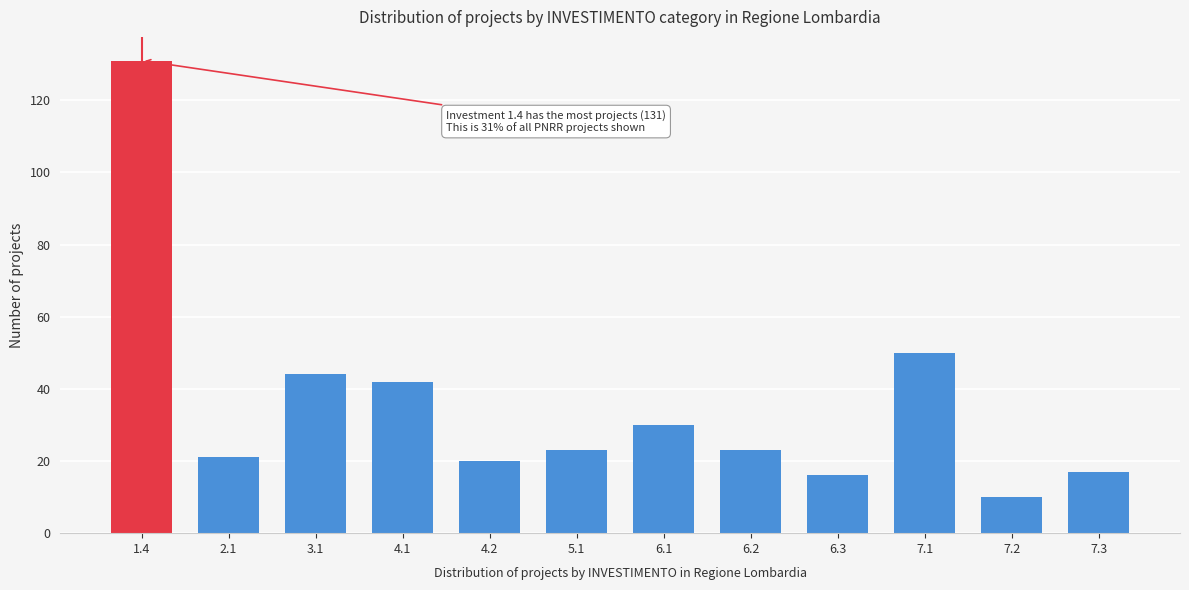

Reading left to right, list all the values displayed in this chart.

1.4=131	2.1=21	3.1=44	4.1=42	4.2=20	5.1=23	6.1=30	6.2=23	6.3=16	7.1=50	7.2=10	7.3=17